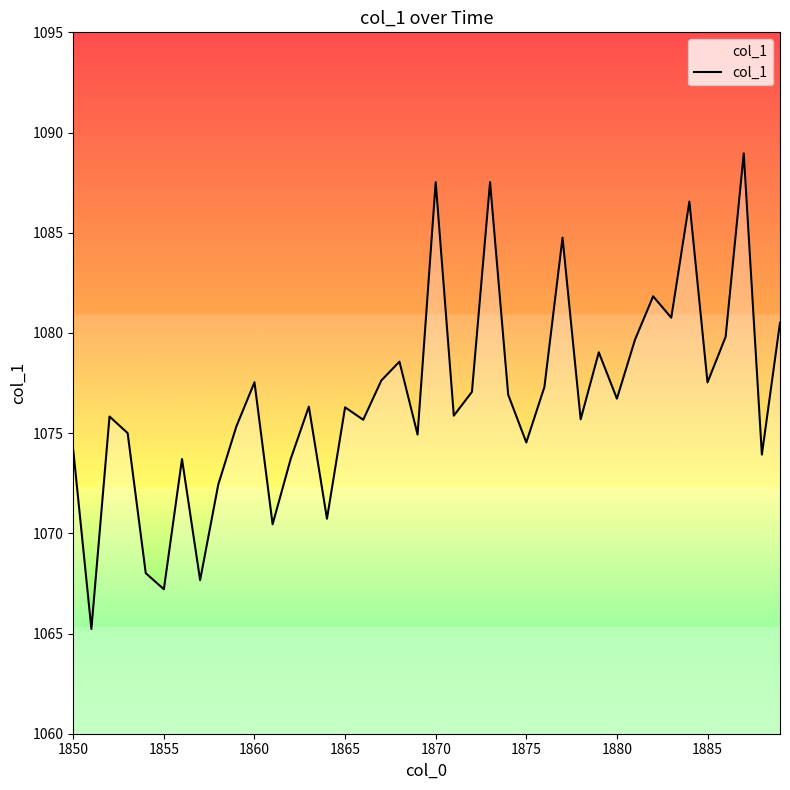

What is the greatest value displayed?

1089.0